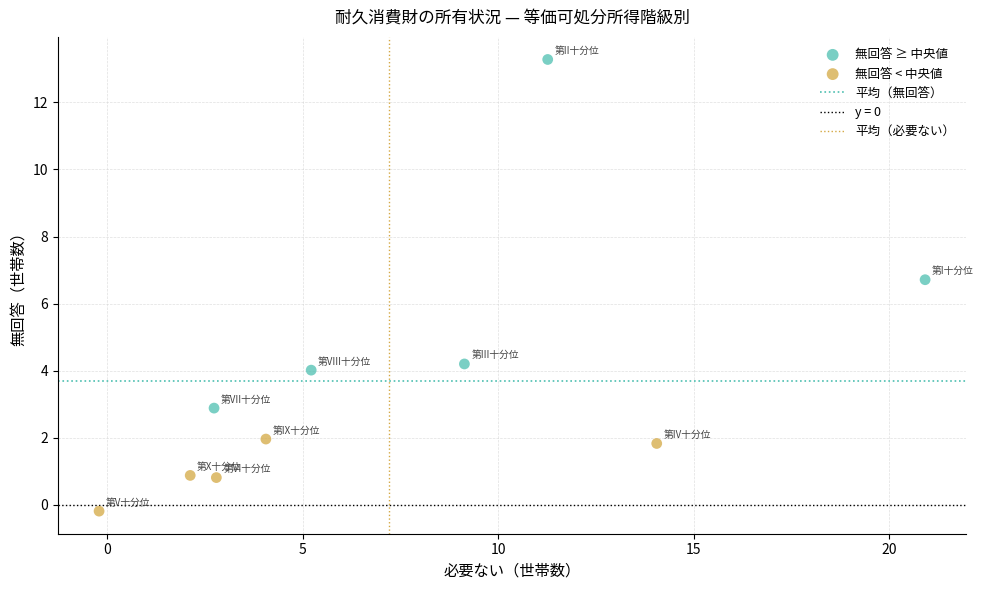

Which series reaches the minimum Y coordinate?

無回答 < 中央値